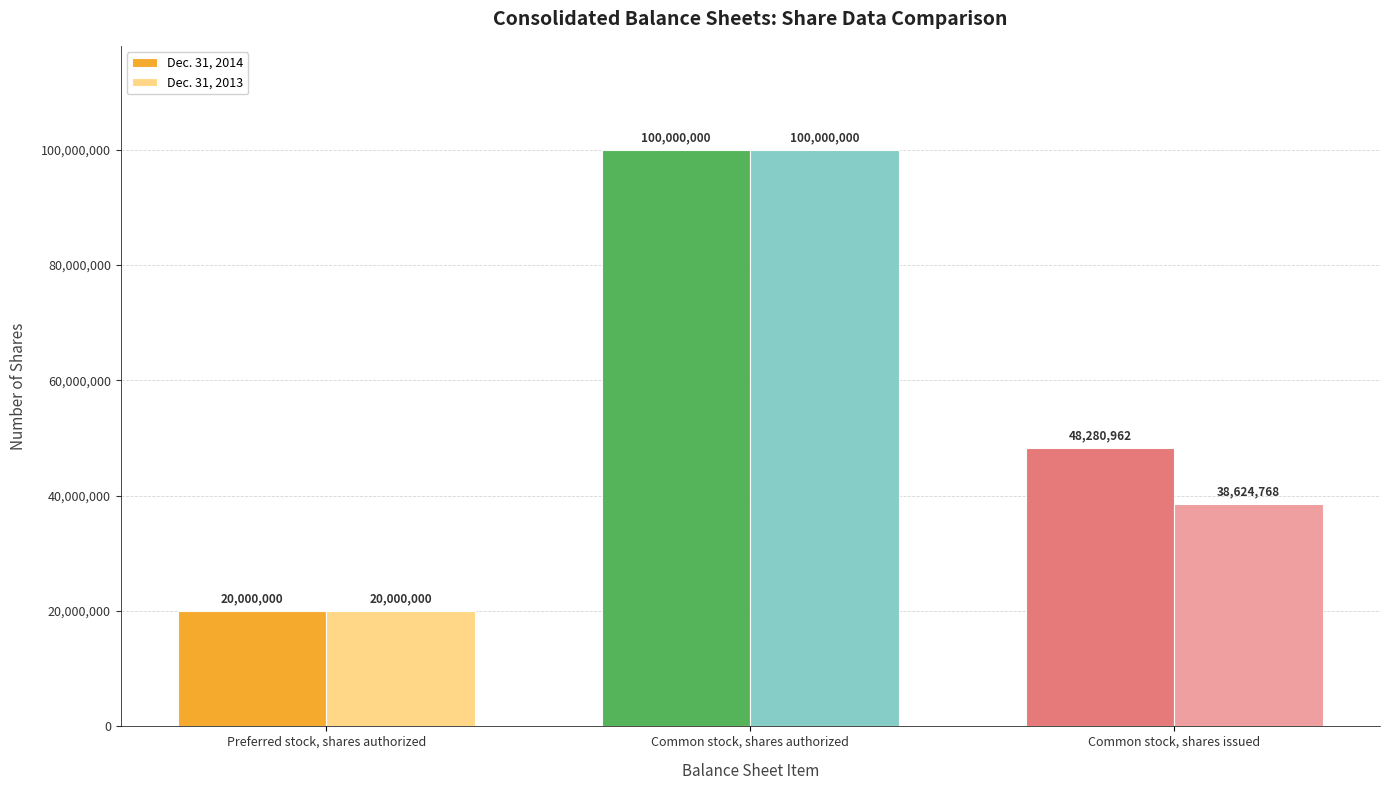

What is the difference between the maximum and minimum values in the Dec. 31, 2013 series?

80000000